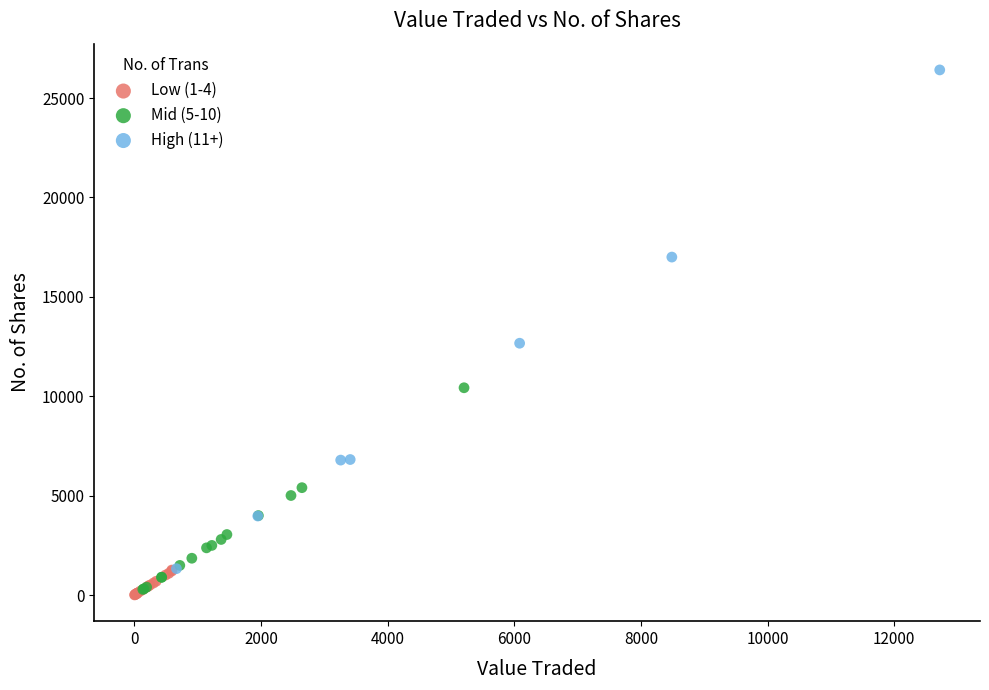

Which series has the widest spread of Y values?

High (11+)